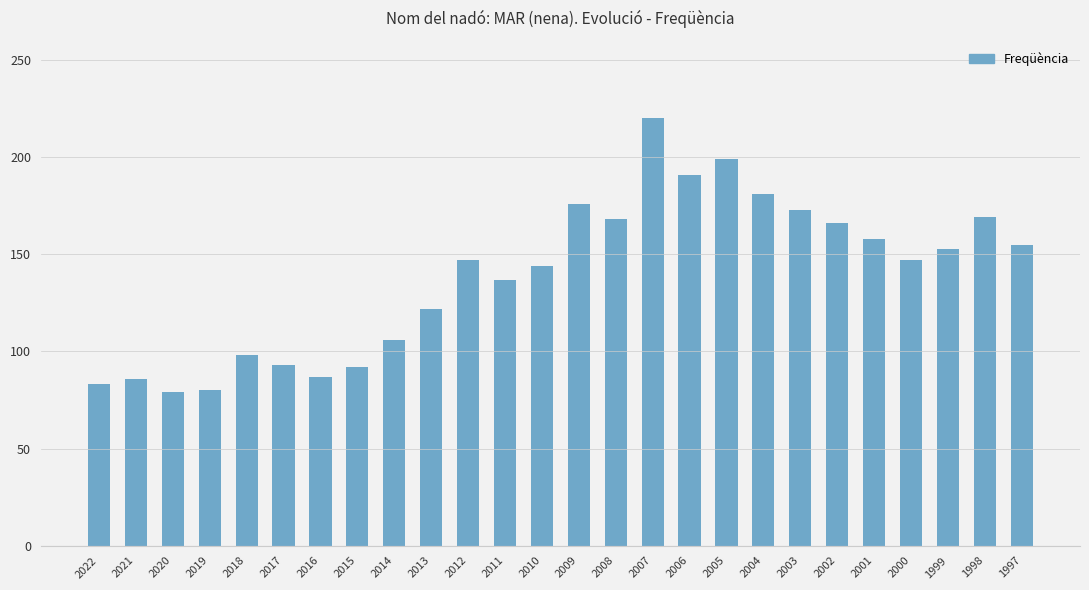

Which category has the highest value across all series?

2007